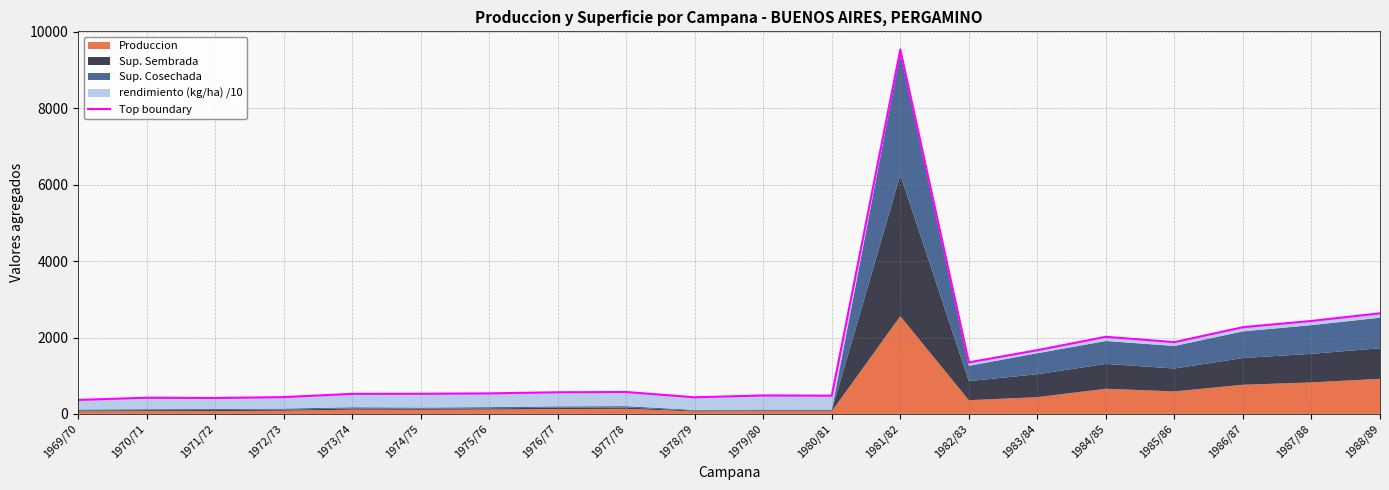

The chart shows a value of 178.3 at 1976/77. True or false?

False